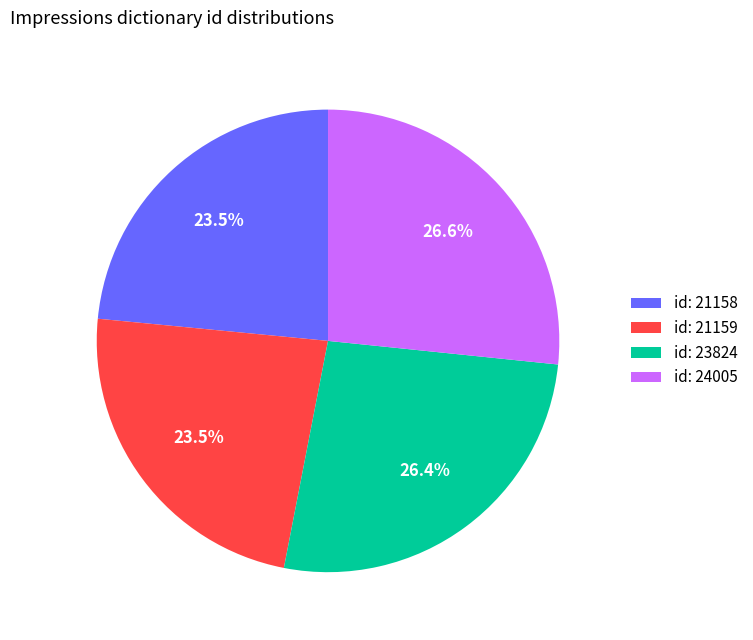

How many segments does this pie chart have?

4